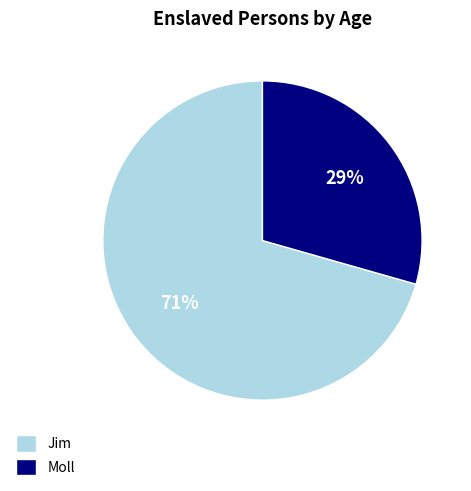

Is the sum of Jim and Moll greater than half?

Yes